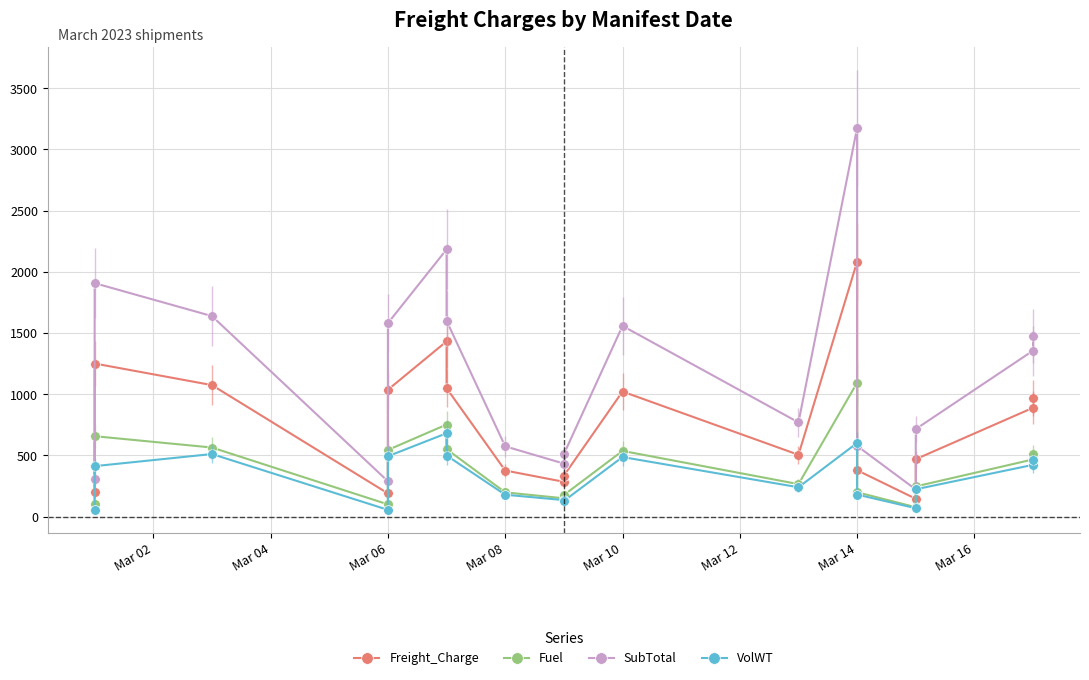

Count the number of data series in this chart.

4